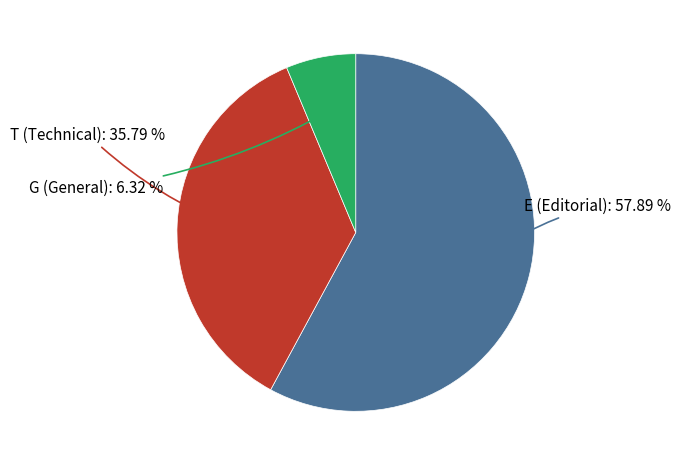

Count the number of slices in the pie.

3